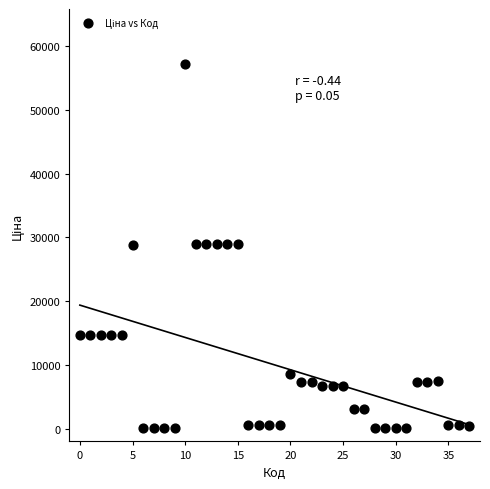

What is the range of Y values (max minus min)?

57180.2